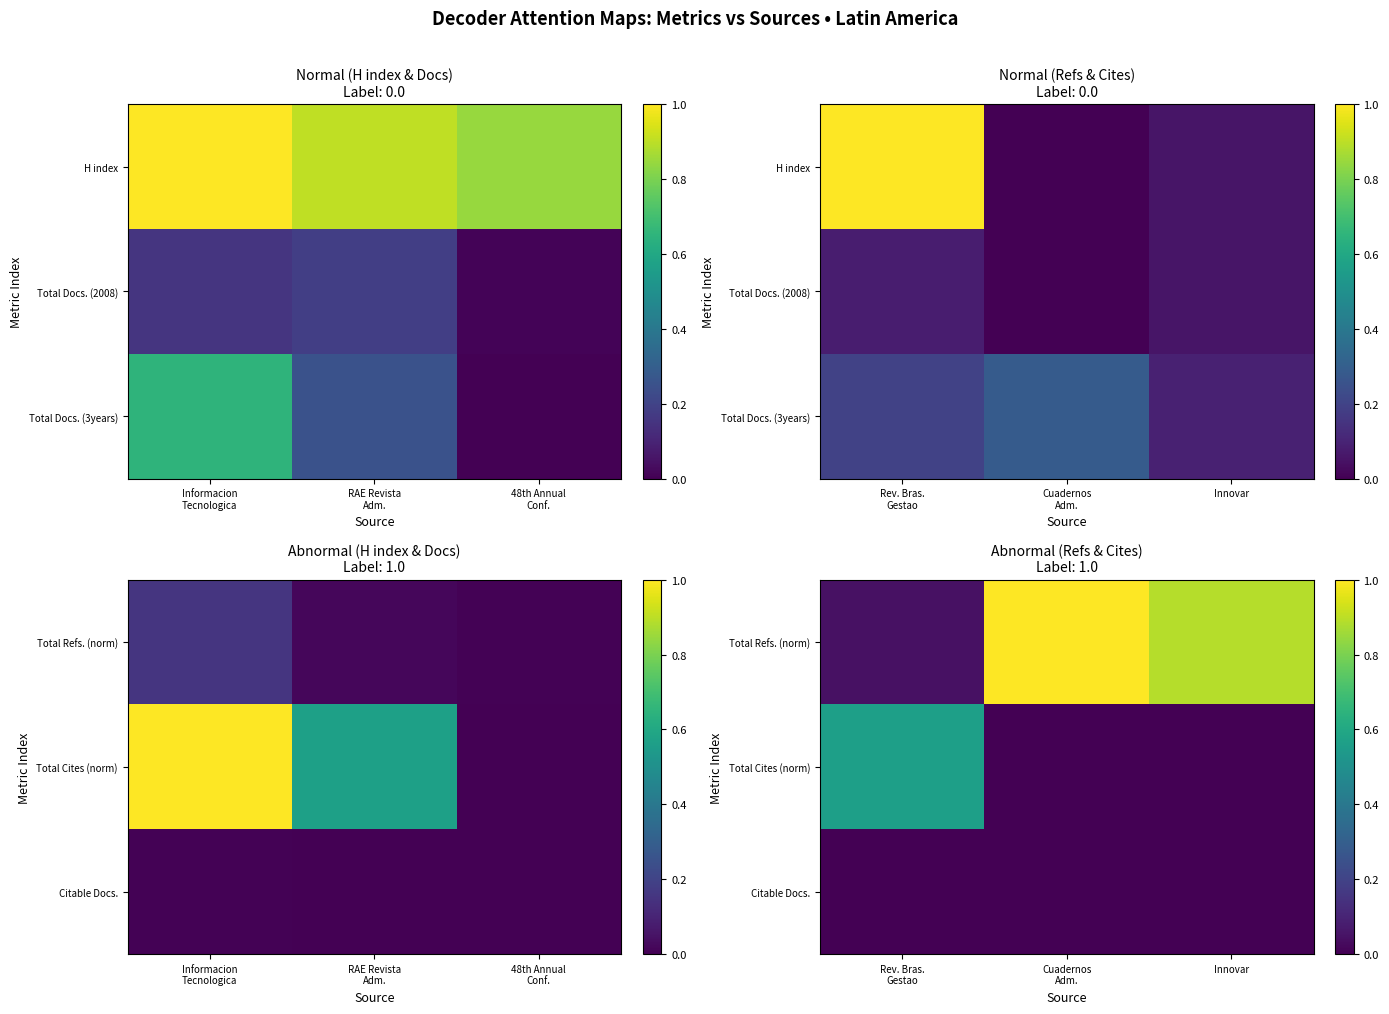

List the labels in order of Citable Docs. value, smallest first.

Rev. Bras. Gestao, Cuadernos Adm., Innovar